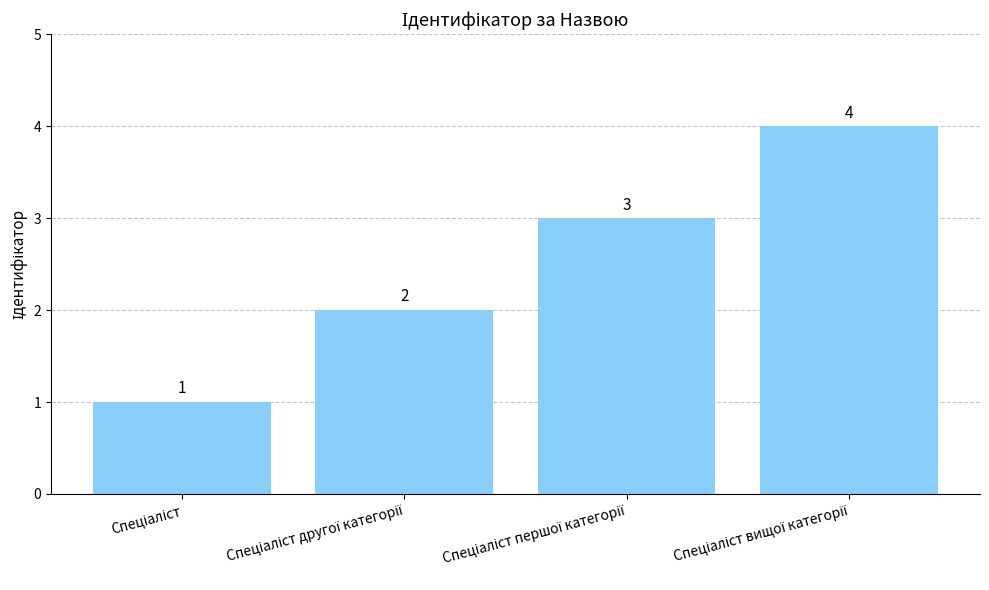

What is the difference between the maximum and minimum values?

3